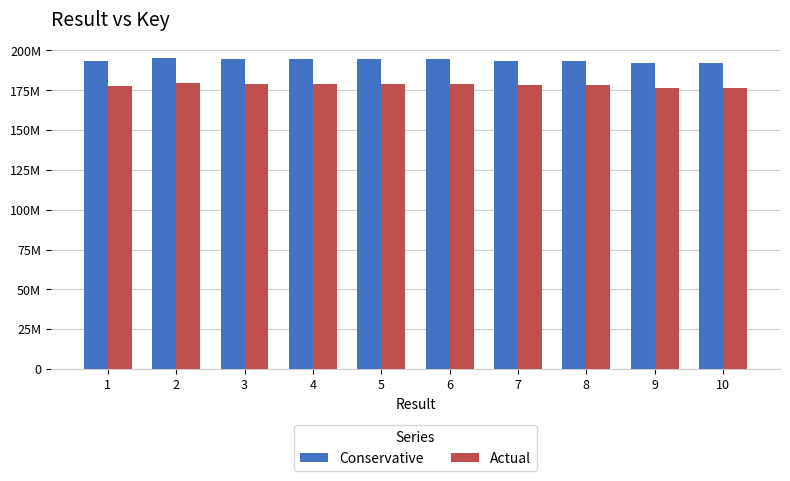

The Actual series shows 178132512 at 8. True or false?

True